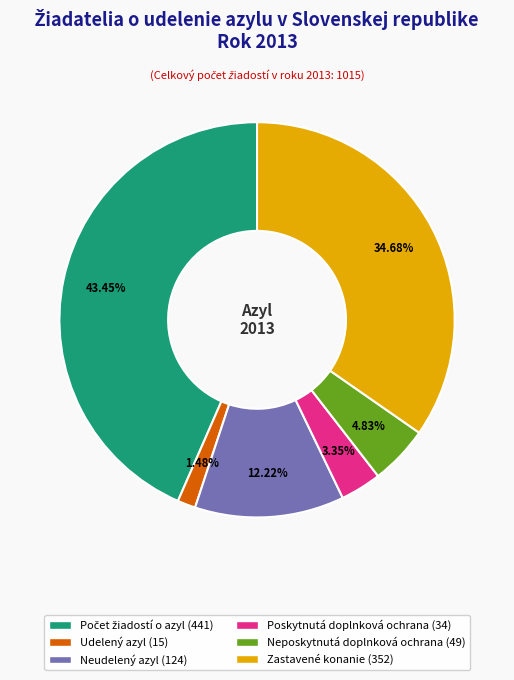

Is the sum of Poskytnutá doplnková ochrana and Udelený azyl greater than half?

No